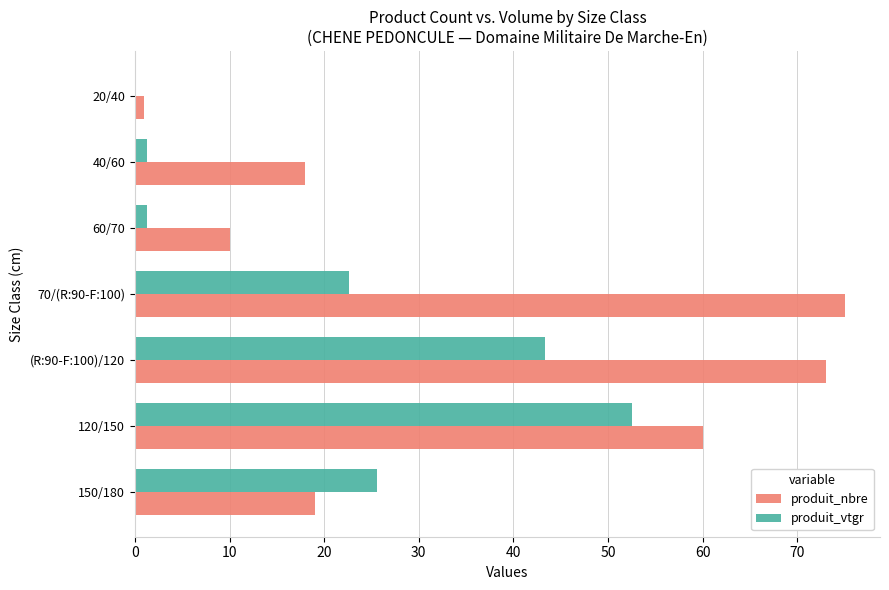

The produit_nbre series shows 32.3 at 150/180. True or false?

False